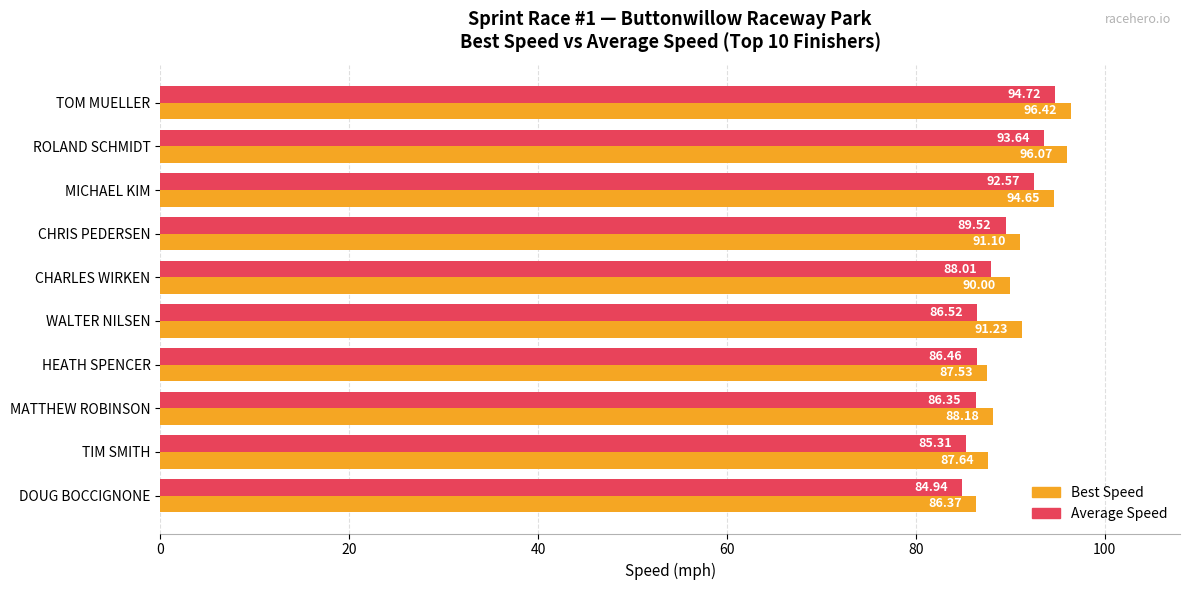

Which series has the widest spread of values?

Best Speed